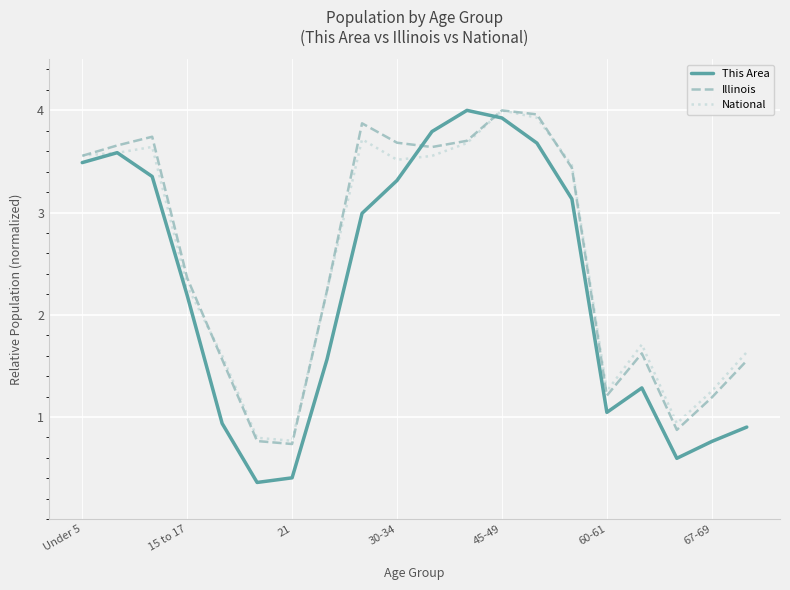

Which series has the largest range (max minus min)?

This Area